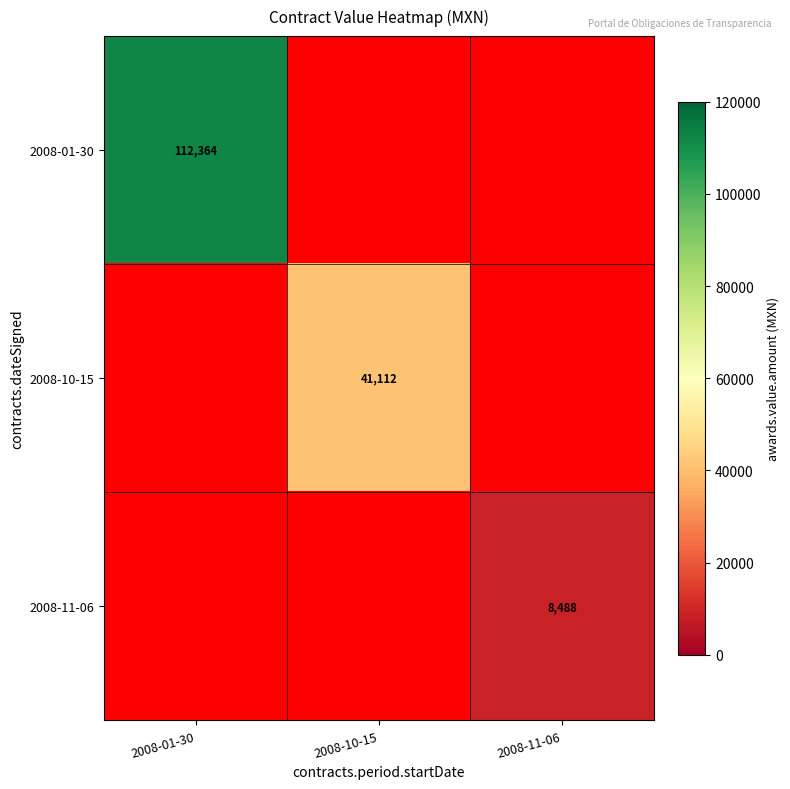

Is it true that 2008-10-15 equals 11455 at 2008-10-15?

False